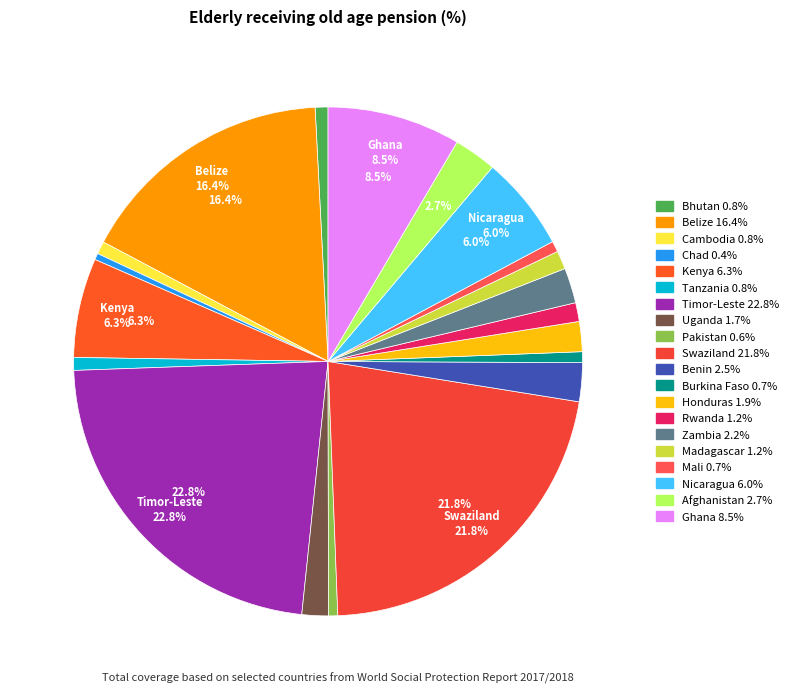

Which category has the smallest portion of the pie?

Chad